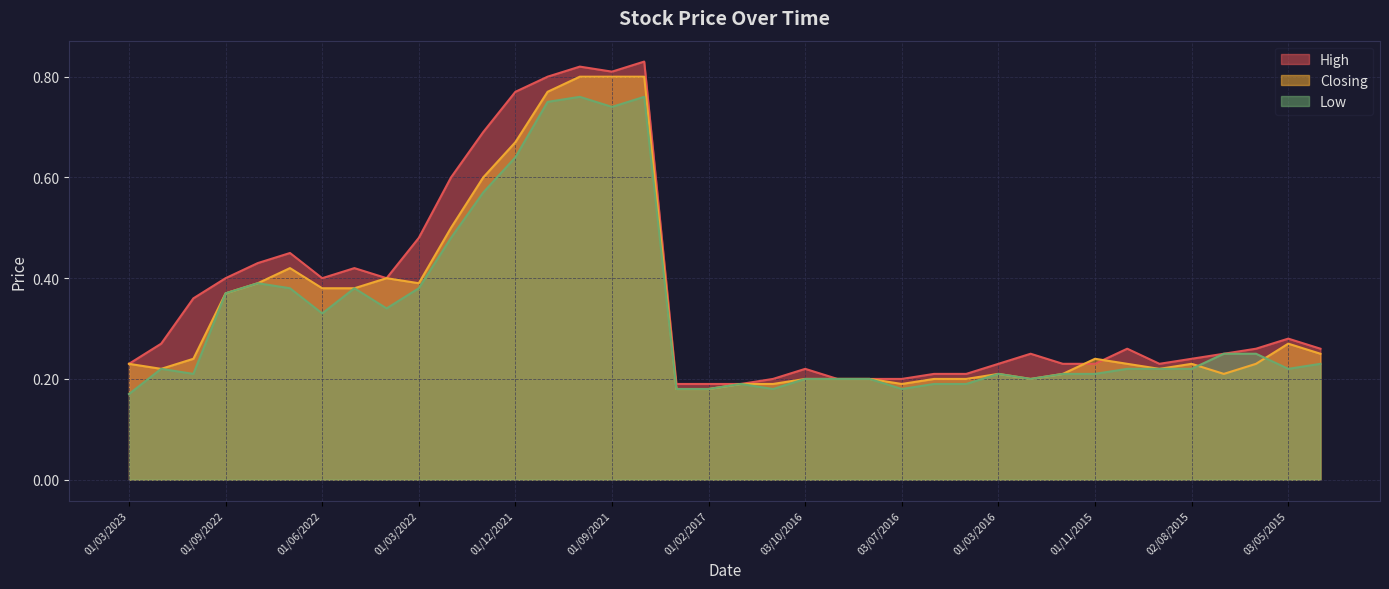

What is the label of the 31st point from the right?

08/05/2022